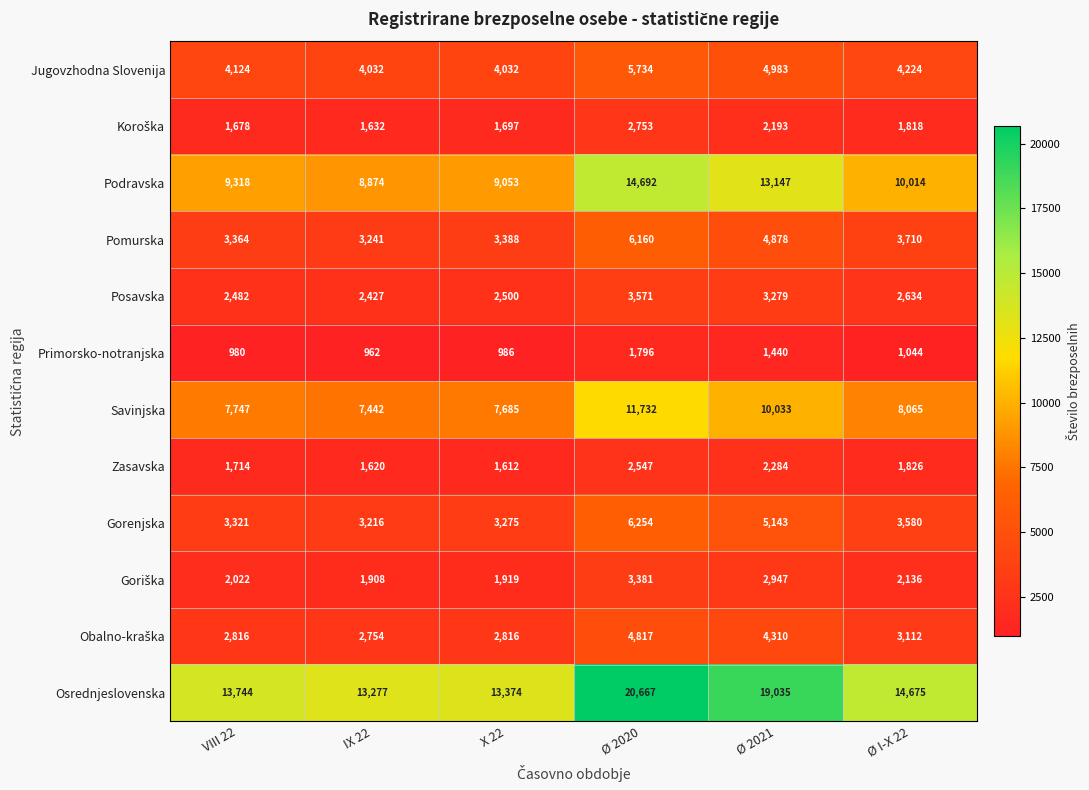

The value of Pomurska at Ø 2021 is 4878. True or false?

True